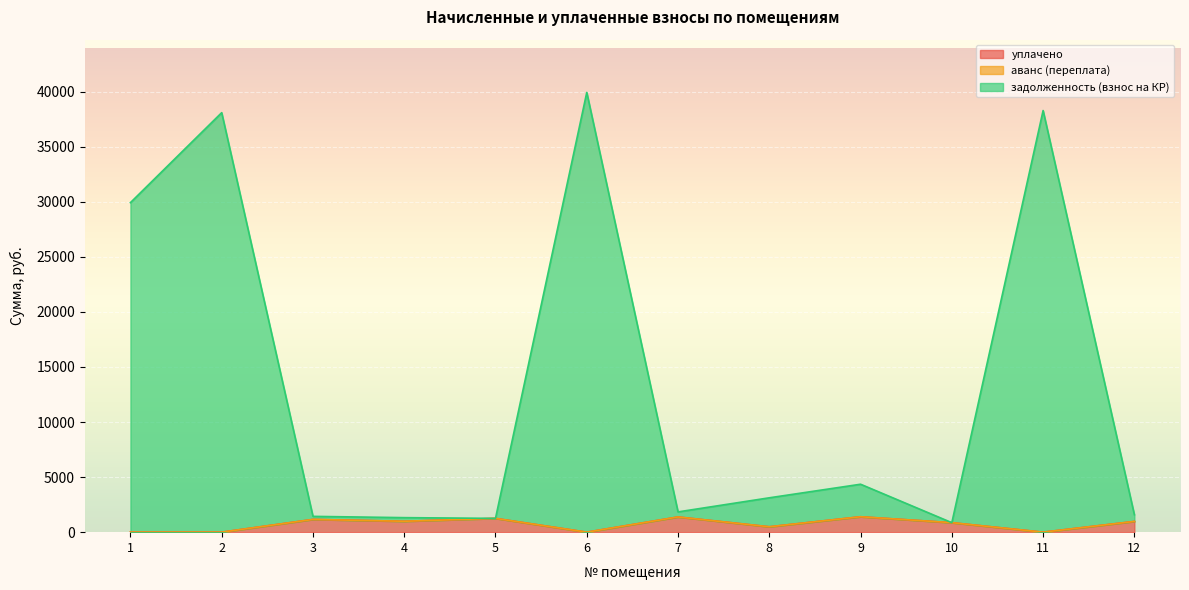

True or false: задолженность (взнос на КР) and уплачено intersect in this chart.

False